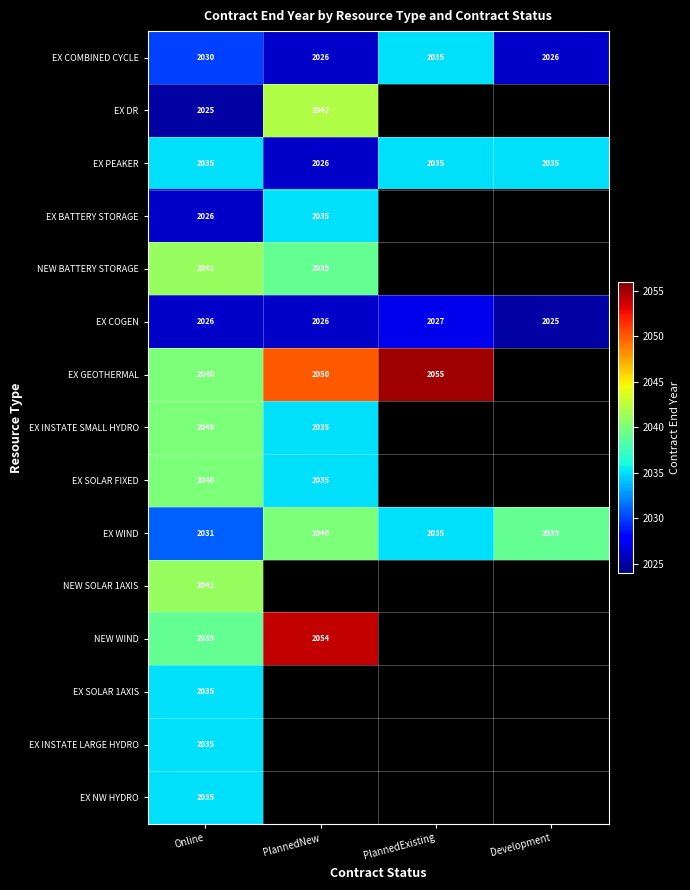

What is the difference between the second highest and second lowest values in the EX WIND series?

4